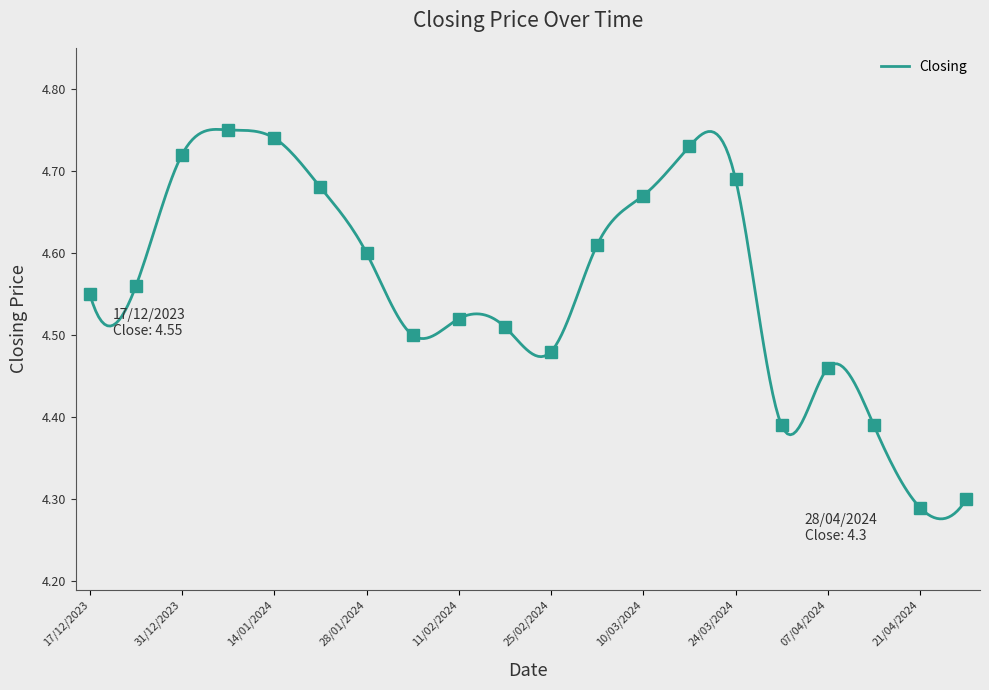

Rank the categories by value from highest to lowest.

07/01/2024, 14/01/2024, 17/03/2024, 31/12/2023, 24/03/2024, 21/01/2024, 10/03/2024, 03/03/2024, 28/01/2024, 24/12/2023, 17/12/2023, 11/02/2024, 18/02/2024, 04/02/2024, 25/02/2024, 07/04/2024, 14/04/2024, 31/03/2024, 28/04/2024, 21/04/2024